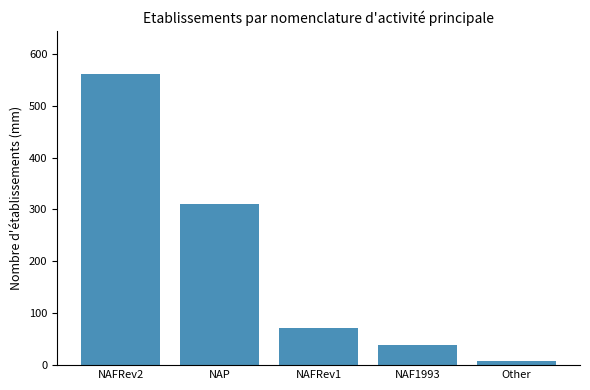

What is the maximum value shown in the chart?

560